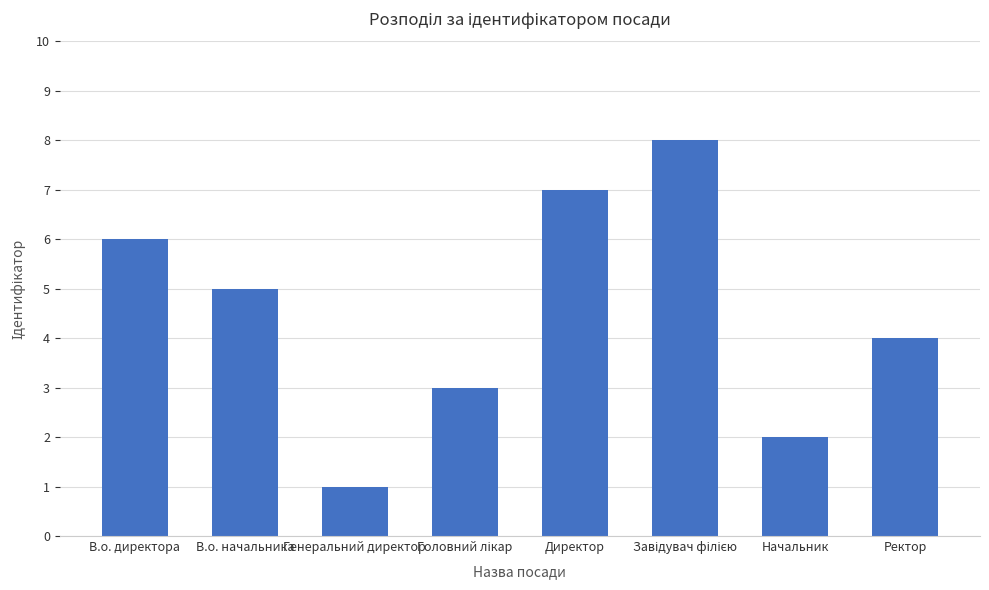

The chart shows a value of 7 at В.о. начальника. True or false?

False